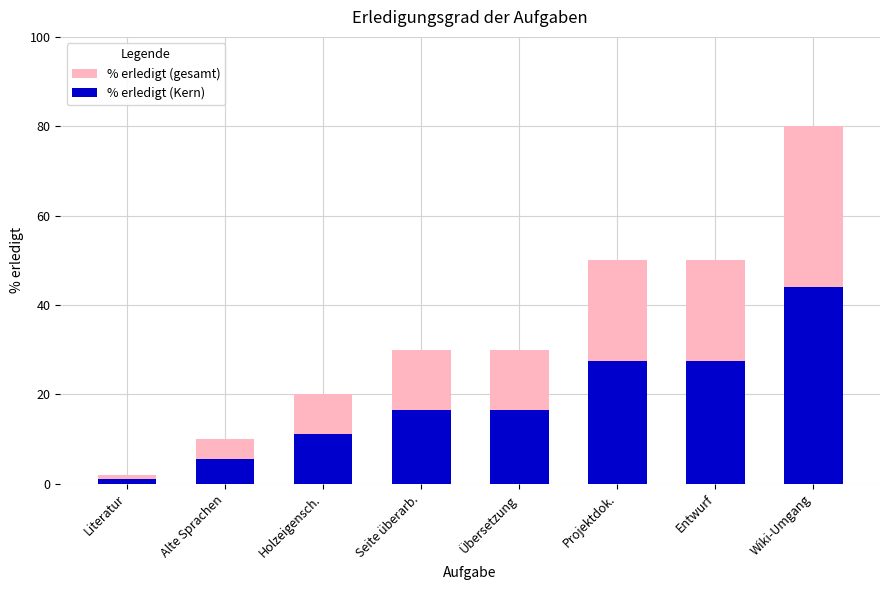

What is the difference between the maximum and minimum values in the % erledigt (Kern) series?

42.9